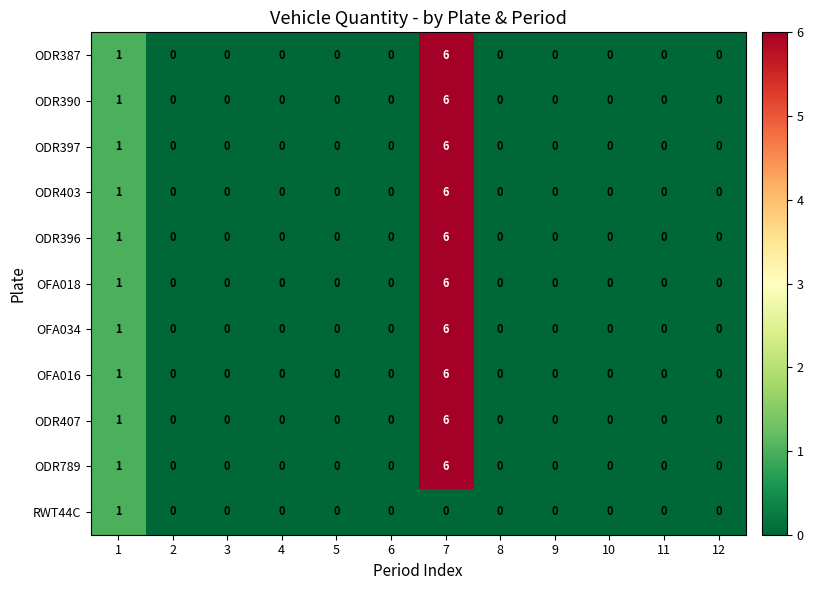

What is the difference between the maximum and minimum values in the ODR789 series?

6